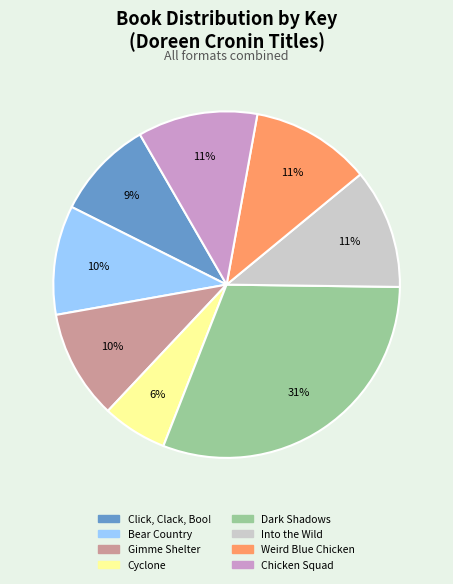

What is the largest slice in the pie chart?

Dark Shadows